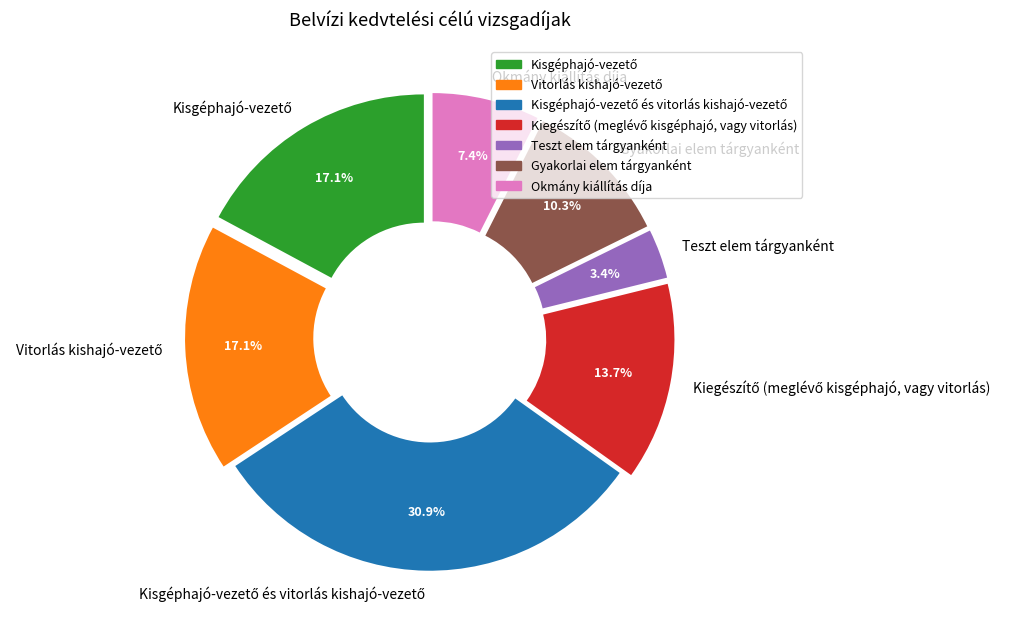

What is the total percentage of Teszt elem tárgyanként and Gyakorlai elem tárgyanként?

13.7%